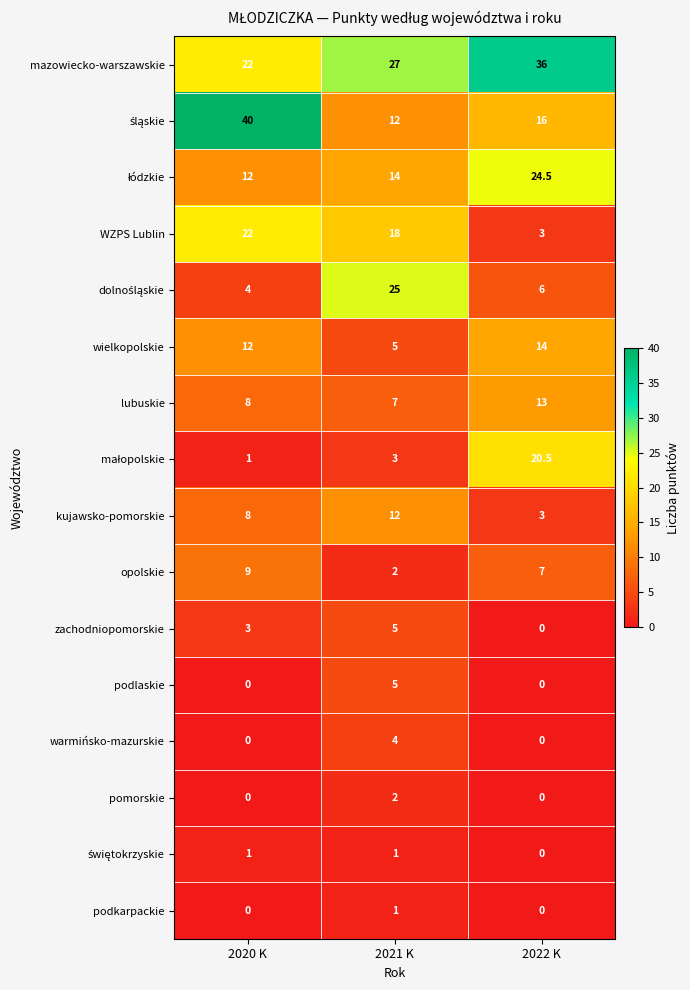

How many values in the warmińsko-mazurskie series exceed 0?

1